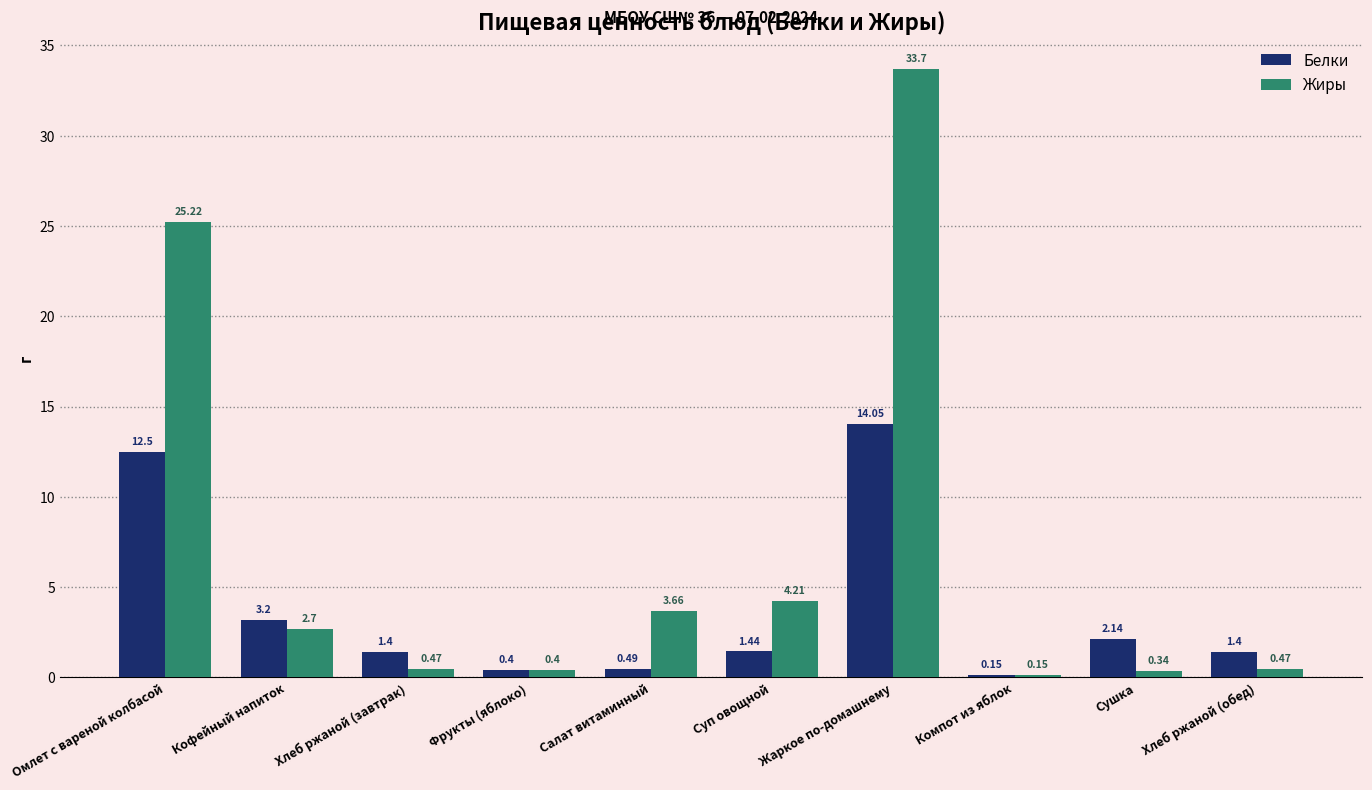

Which label corresponds to the largest value in the chart?

Жаркое по-домашнему